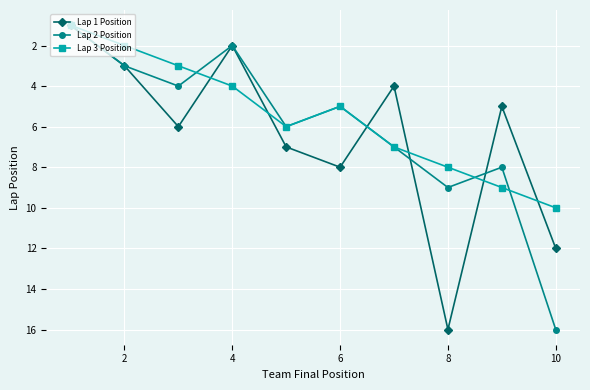

What is the maximum value shown in the chart?

16